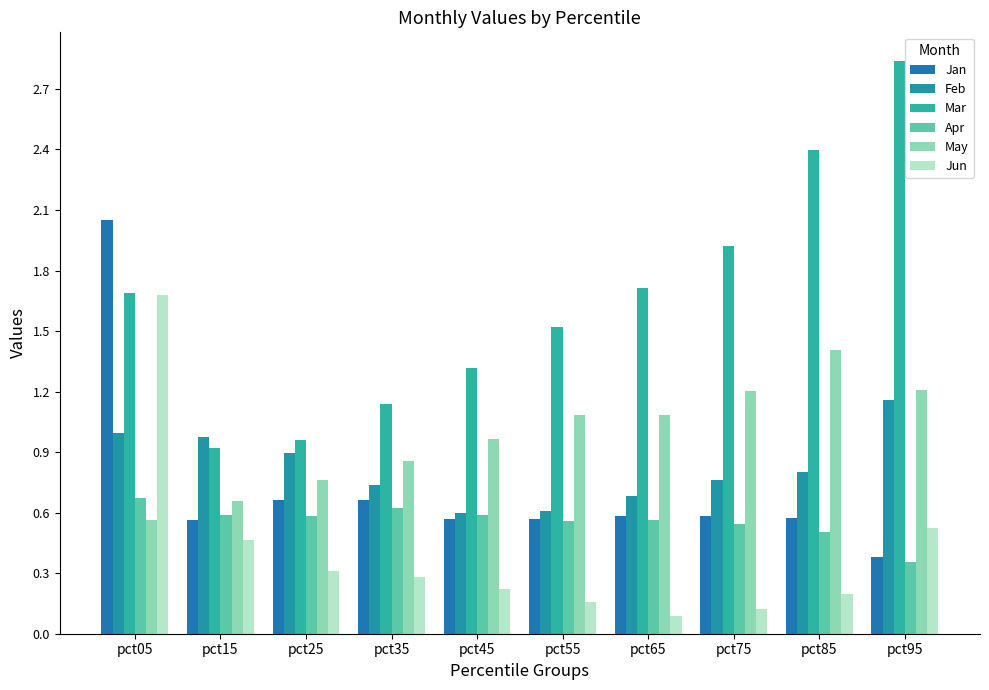

Rank the series by their maximum value, from highest to lowest.

Mar, Jan, Jun, May, Feb, Apr